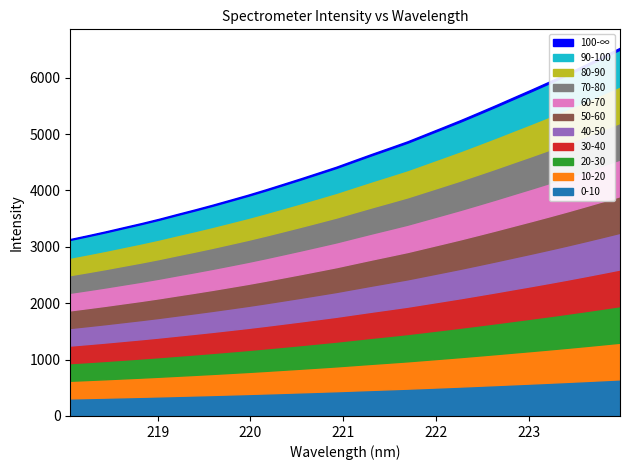

What is the average value?

4582.1